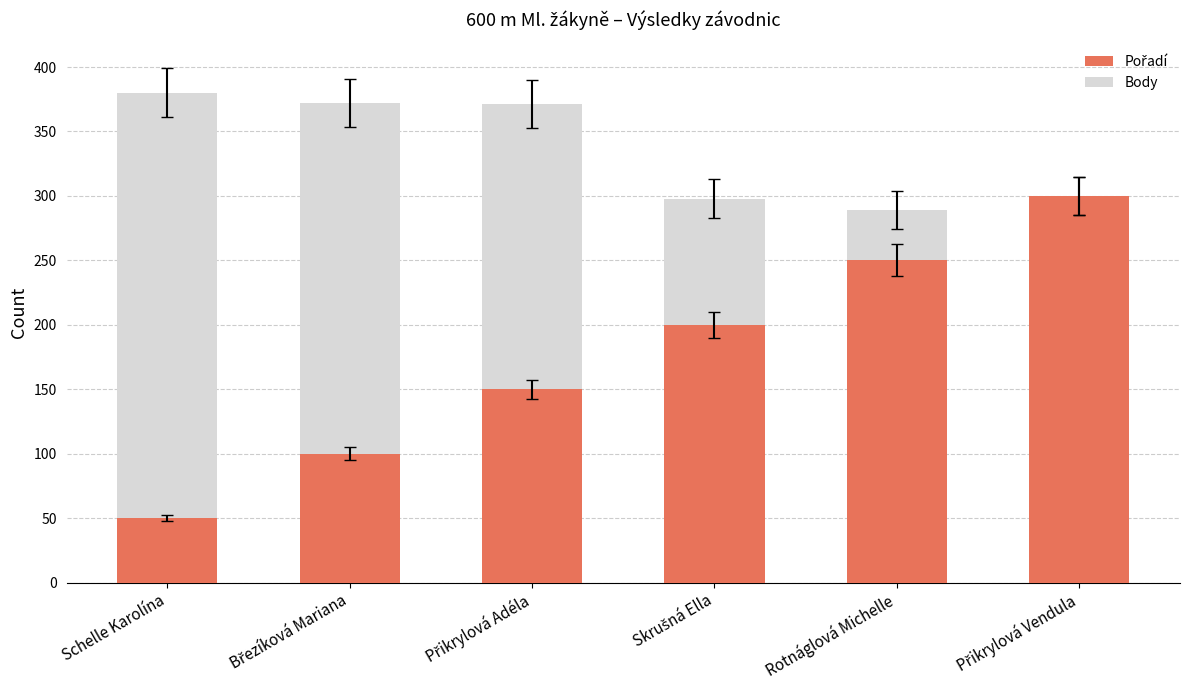

What is the difference between the second highest and second lowest values in the Body series?

233